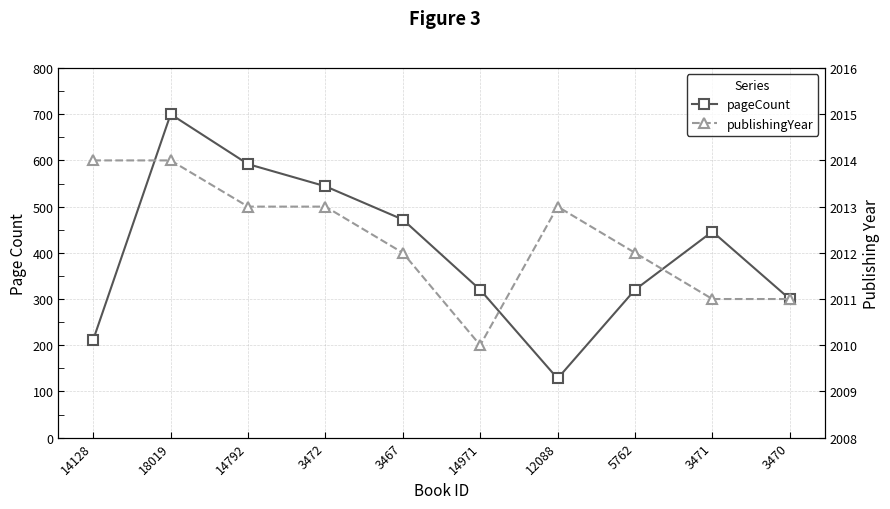

How many values in the publishingYear series are below 2013?

5